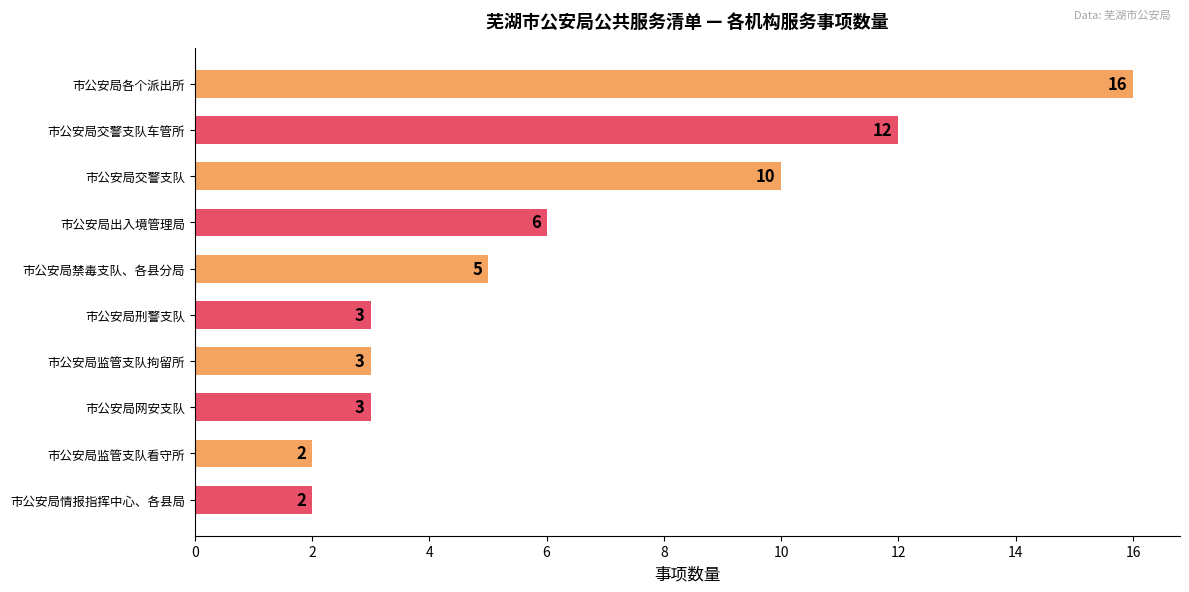

Reading top to bottom, extract all data points from this chart.

市公安局各个派出所=16	市公安局交警支队车管所=12	市公安局交警支队=10	市公安局出入境管理局=6	市公安局禁毒支队、各县分局=5	市公安局刑警支队=3	市公安局监管支队拘留所=3	市公安局网安支队=3	市公安局监管支队看守所=2	市公安局情报指挥中心、各县局=2